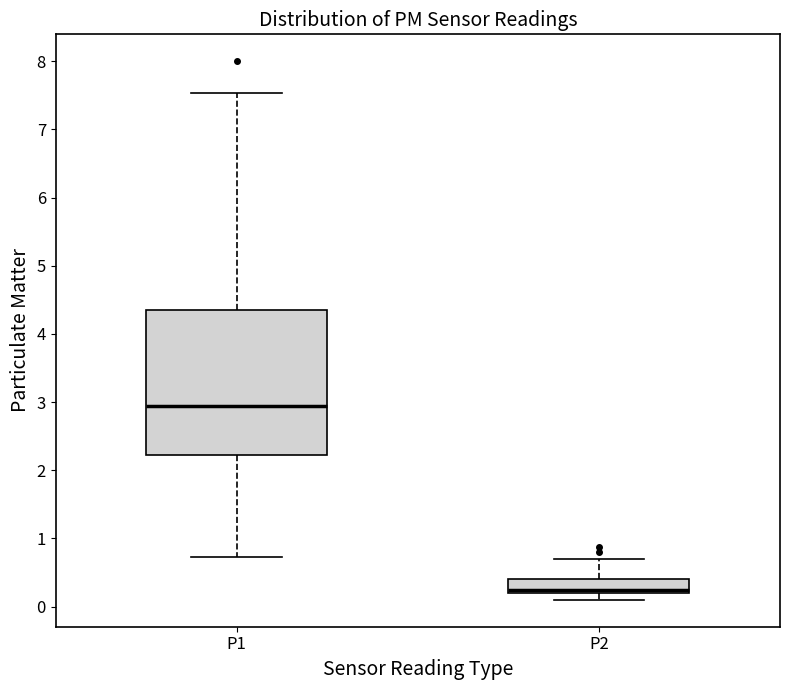

Reading left to right, read every box against the y-axis: the position of its median line, the range the box covers, and the ends of its whiskers. The values are not printed on the chart, so give them approximately, as read against the axis.

P1: median 3.0, box 2.2 to 4.4, whiskers 0.7 to 7.5
P2: median 0.3, box 0.2 to 0.4, whiskers 0.1 to 0.7